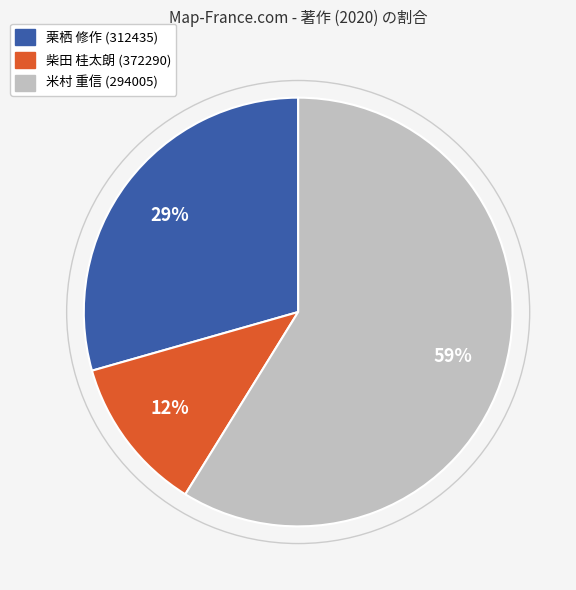

To the nearest percent, what is the average slice percentage?

33%